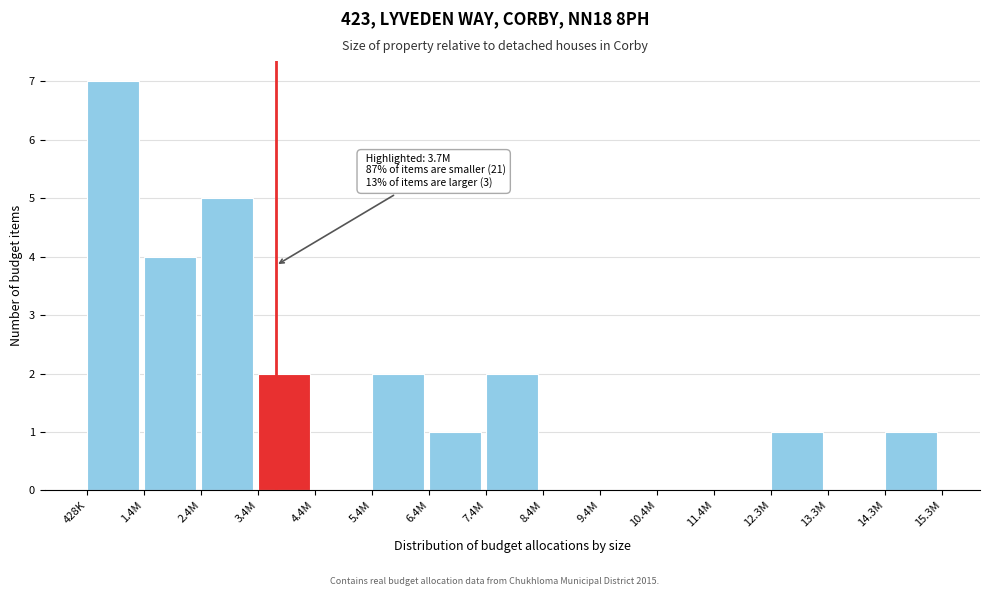

Reading right to left, transcribe all the data shown in this chart.

14.3M=1	13.3M=0	12.3M=1	11.4M=0	10.4M=0	9.4M=0	8.4M=0	7.4M=2	6.4M=1	5.4M=2	4.4M=0	3.4M=2	2.4M=5	1.4M=4	428K=7